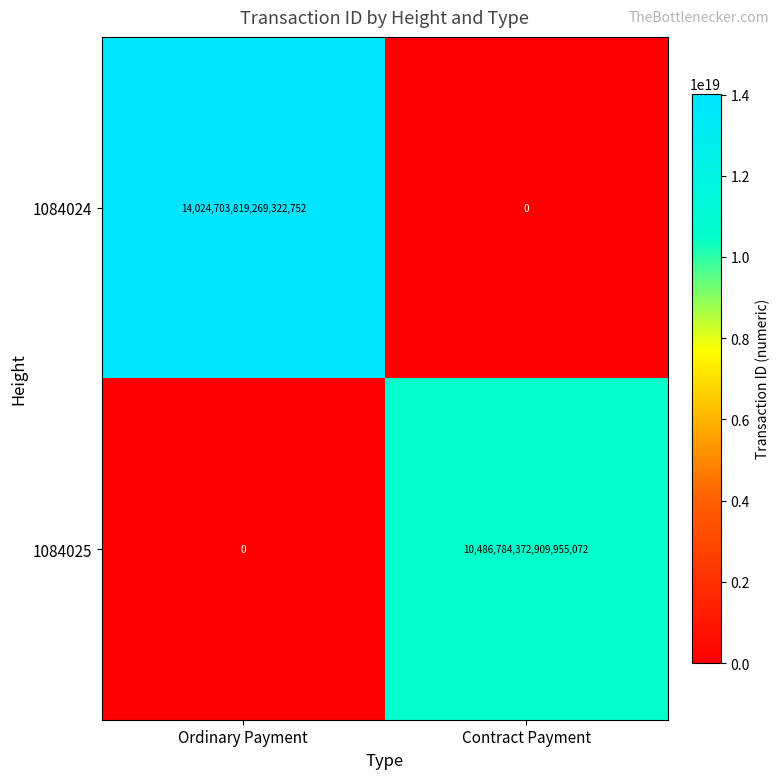

How many positive values does the 1084025 series have?

1